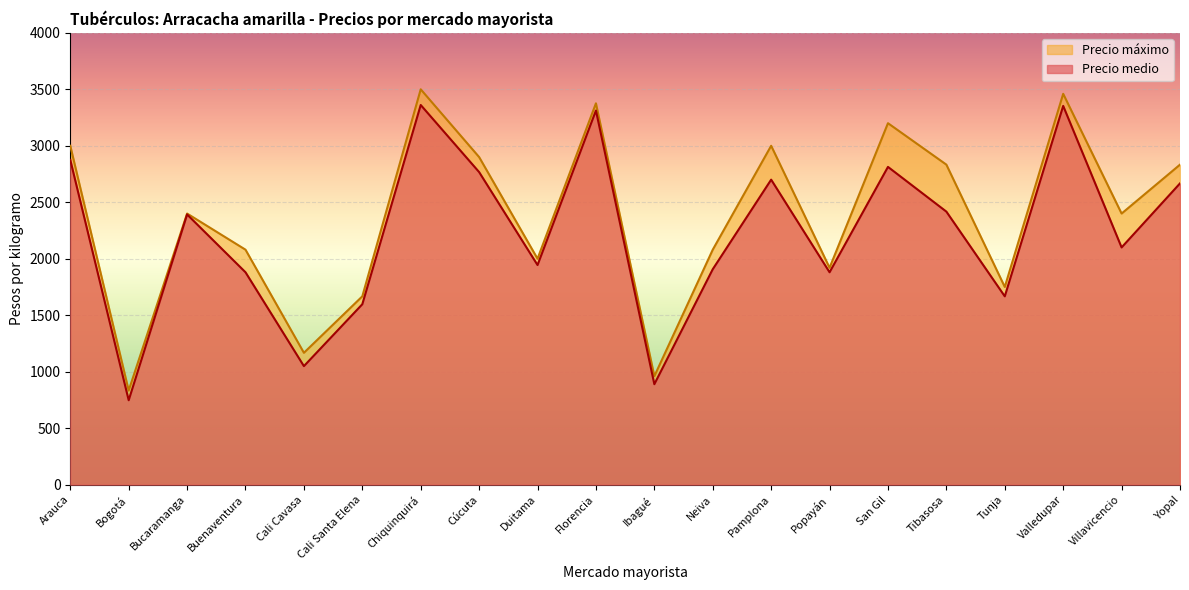

How many distinct data groups are displayed?

2